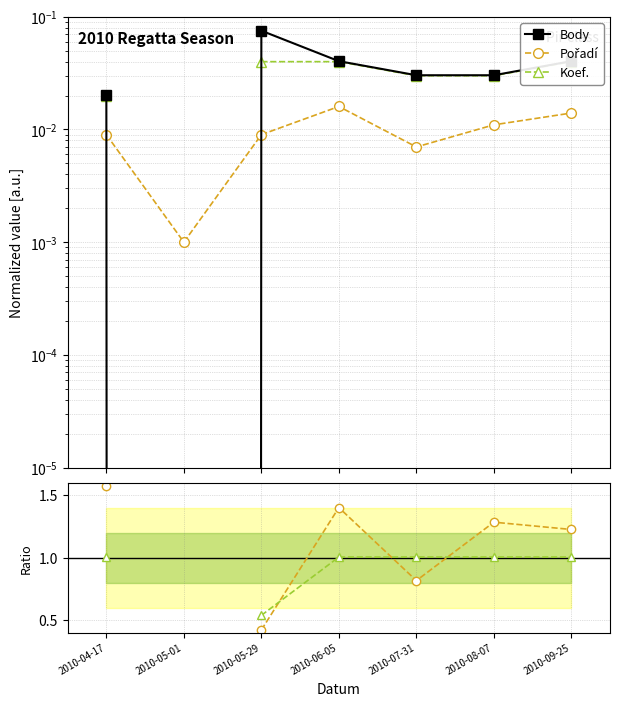

Is this an area chart (filled region under the line)?

No